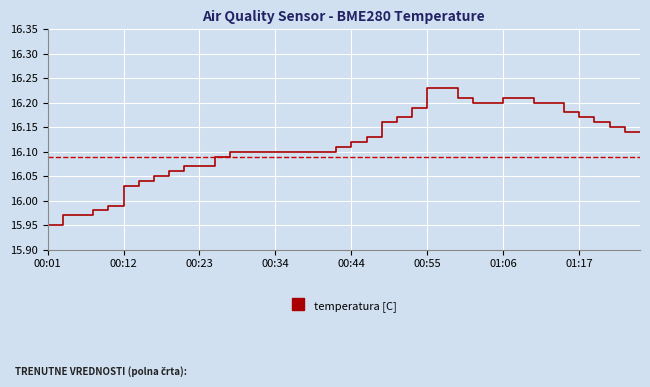

Count the number of values greater than 16.

35